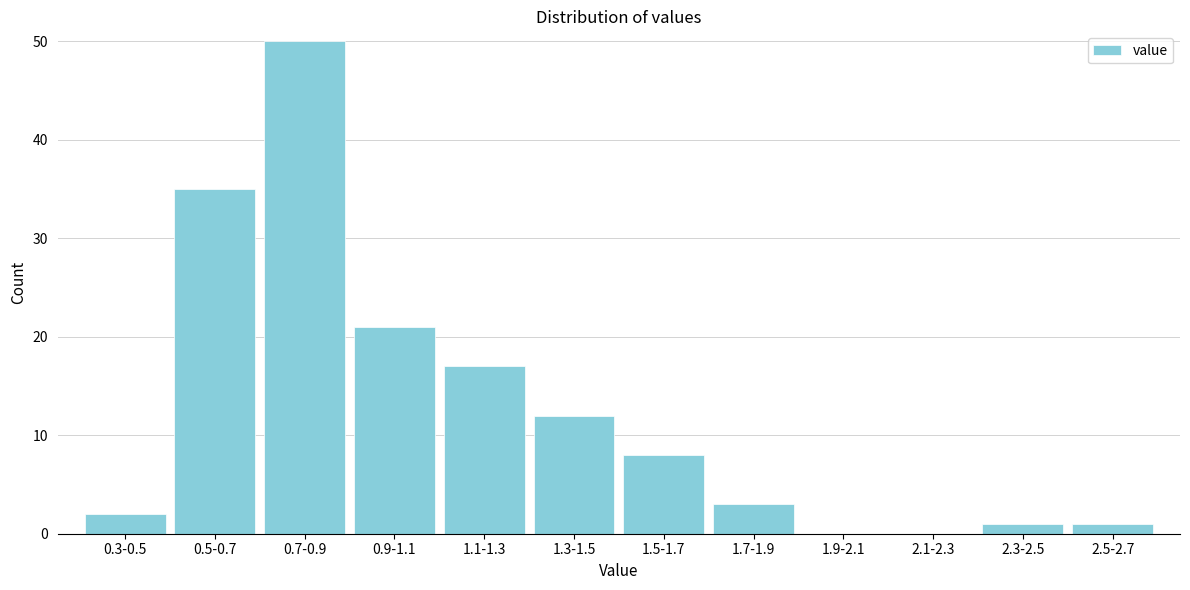

Reading left to right, extract all data points from this chart.

0.3-0.5=2	0.5-0.7=35	0.7-0.9=50	0.9-1.1=21	1.1-1.3=17	1.3-1.5=12	1.5-1.7=8	1.7-1.9=3	1.9-2.1=0	2.1-2.3=0	2.3-2.5=1	2.5-2.7=1